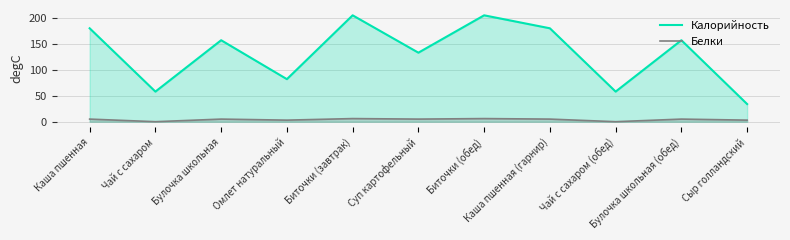

The Белки series shows 6 at Биточки (завтрак). True or false?

True